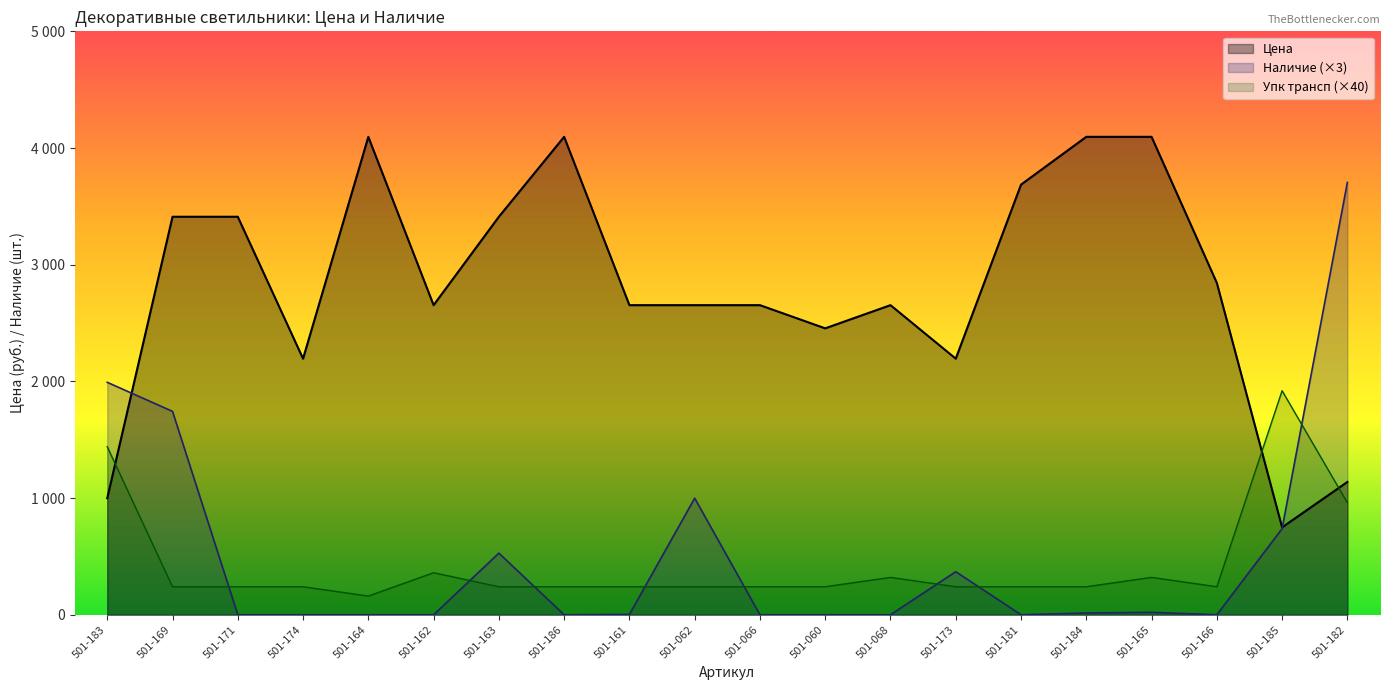

Where is the first local minimum for Упк трансп?

501-164